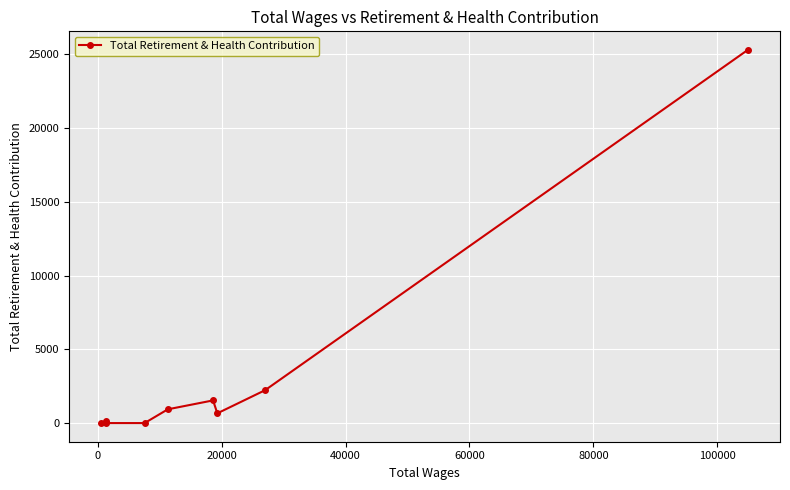

What is the sum of all values?

30753